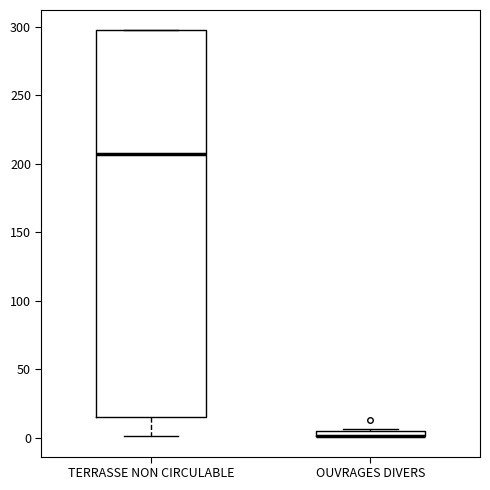

Which box is the tallest, from its lower edge to its upper edge?

TERRASSE NON CIRCULABLE